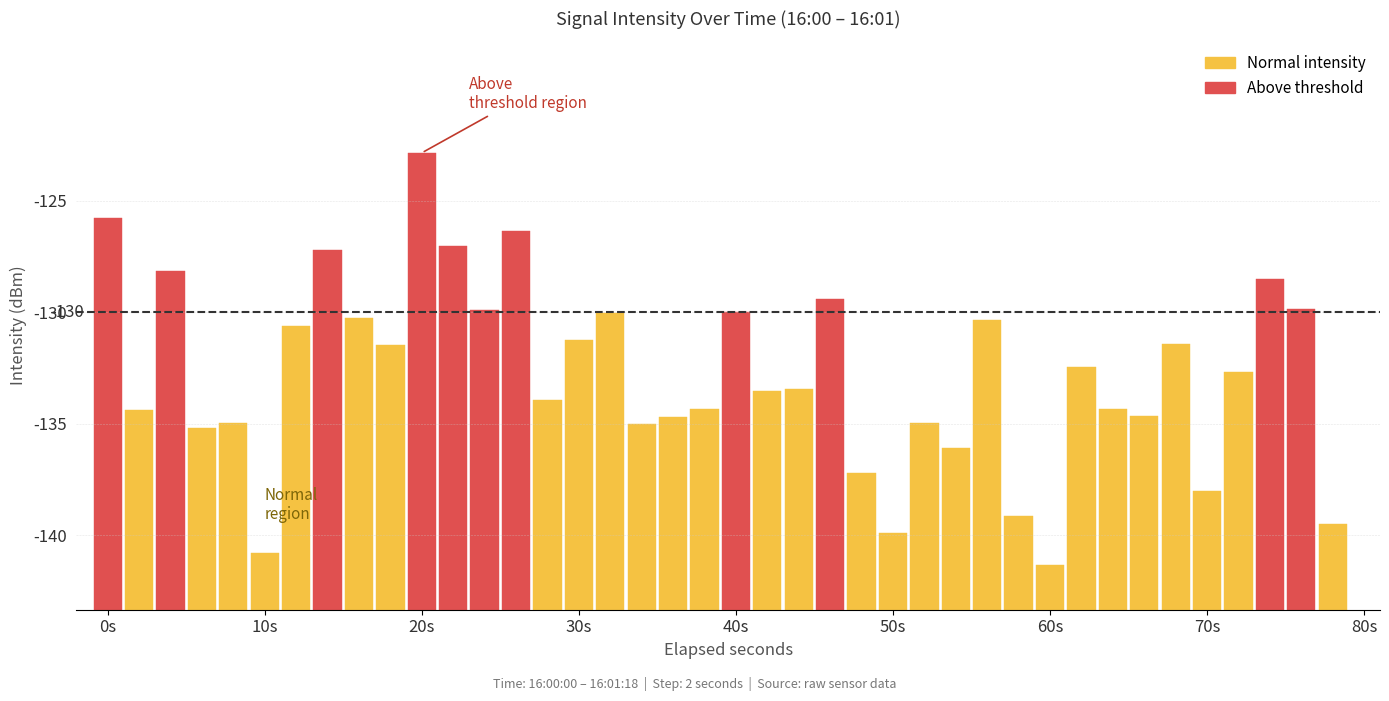

What is the change in value from 12 to 39?

-9.6